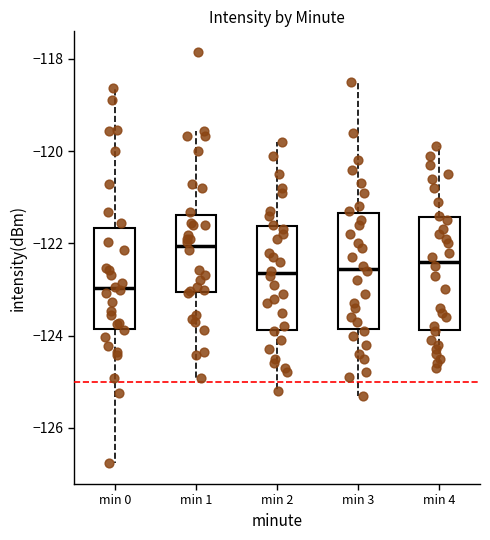

Where is the upper edge of the box for min 1 on the y-axis? The values are not printed on the chart, so give them approximately, as read against the axis.

-121.4